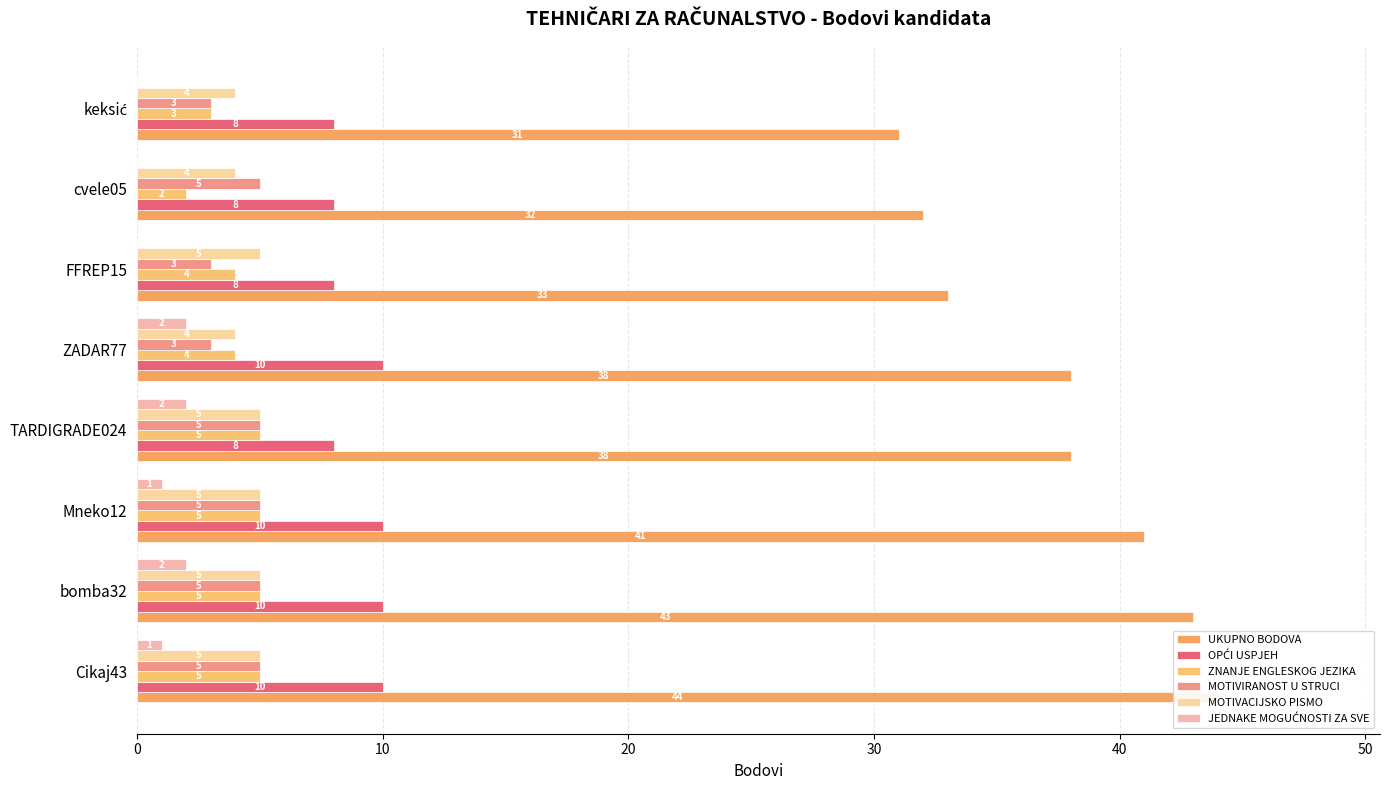

What are all the series names shown in the legend?

UKUPNO BODOVA, OPĆI USPJEH, ZNANJE ENGLESKOG JEZIKA, MOTIVIRANOST U STRUCI, MOTIVACIJSKO PISMO, JEDNAKE MOGUĆNOSTI ZA SVE